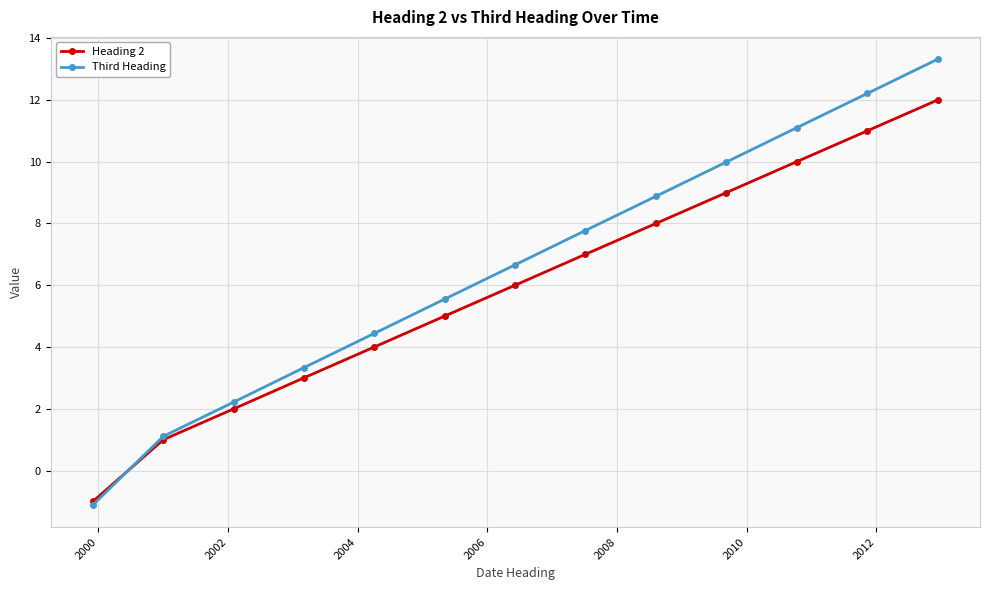

Which series has the largest total across all categories?

Third Heading